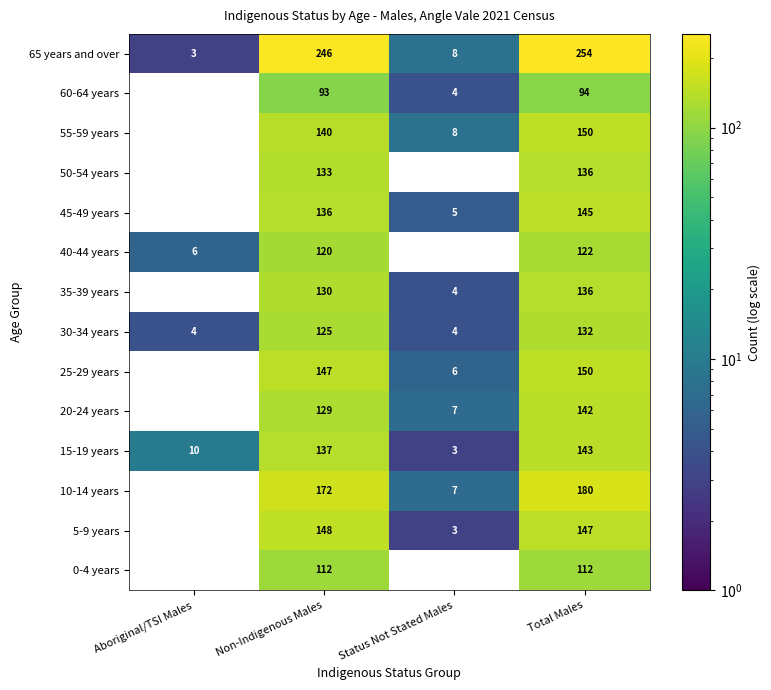

True or false: 45-49 years has a value of 0 at Aboriginal/TSI Males.

True